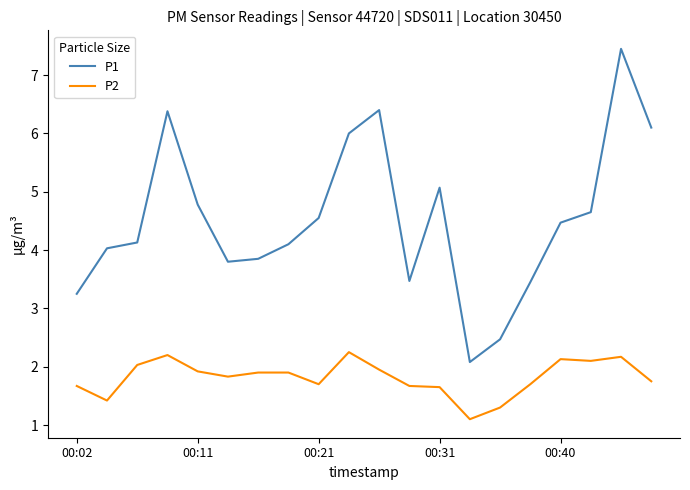

What is the difference between the maximum and minimum values in the P1 series?

5.4